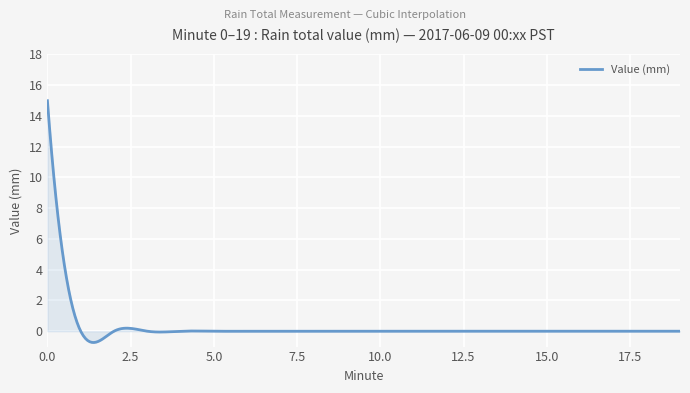

What is the smallest value displayed?

-0.7